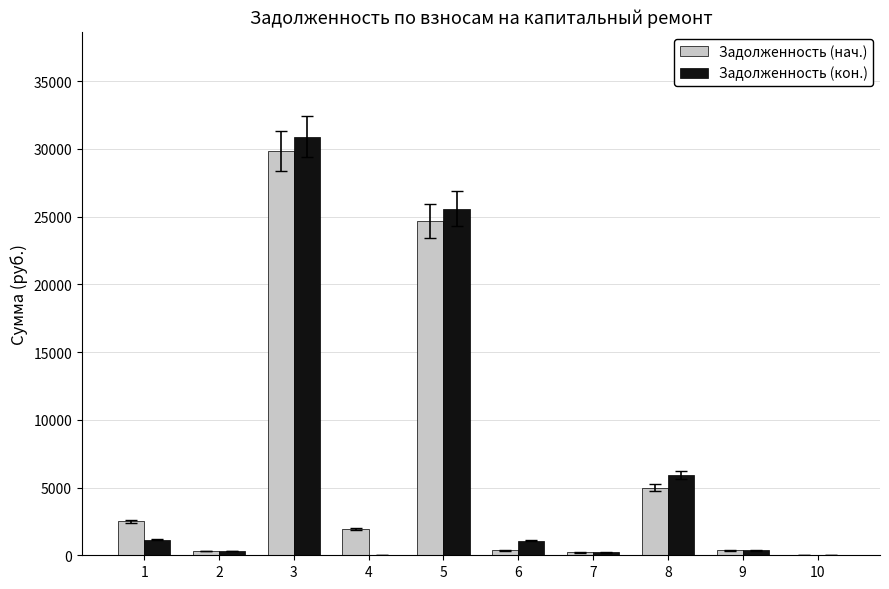

What is the maximum value for Задолженность (кон.)?

30912.4